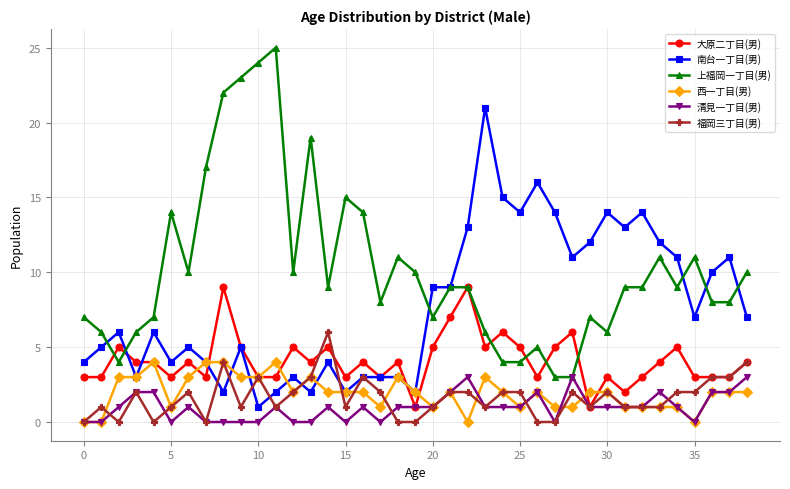

Which series has the largest total across all categories?

上福岡一丁目(男)